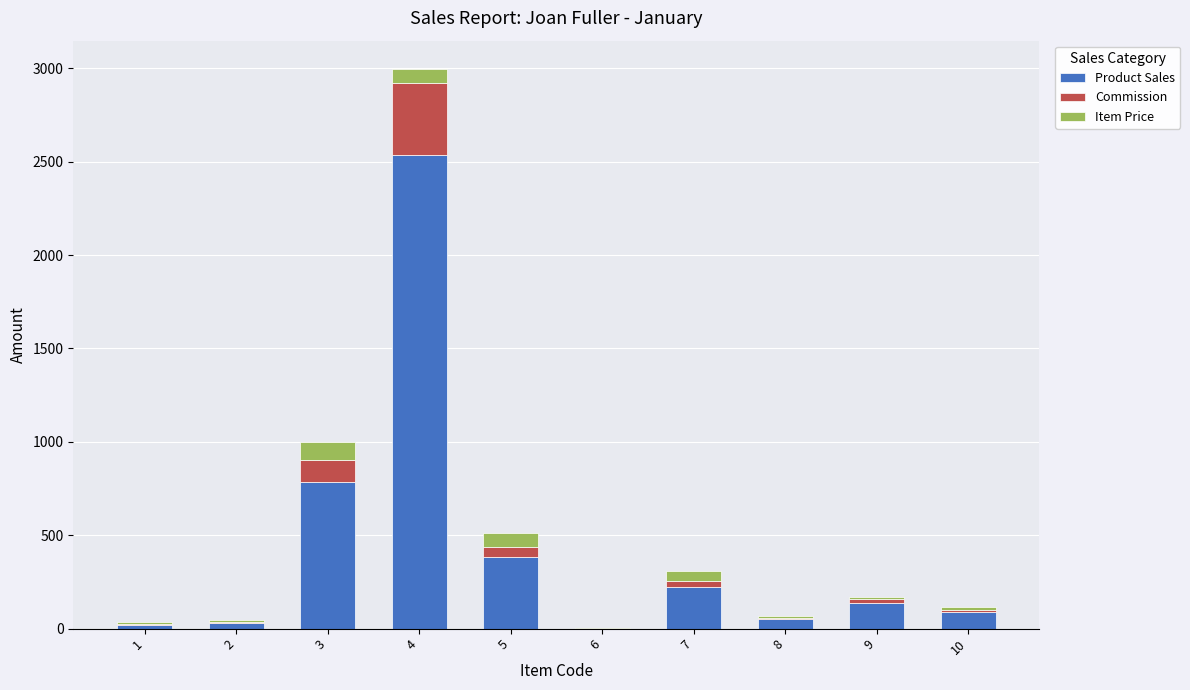

At which category is the sum across all series the highest?

4